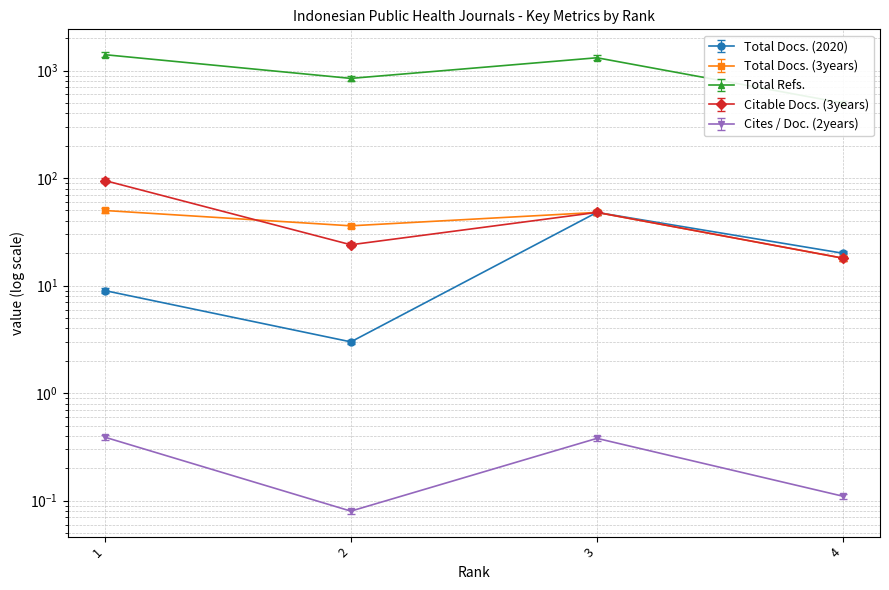

What is the approximate value of Cites / Doc. (2years) at 4?

0.1